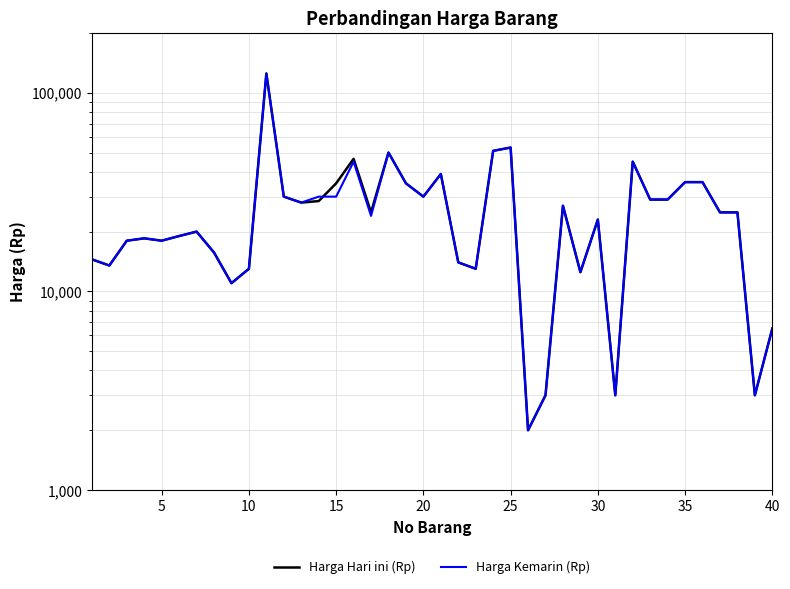

List the series in order of their overall mean, lowest first.

Harga Kemarin (Rp), Harga Hari ini (Rp)